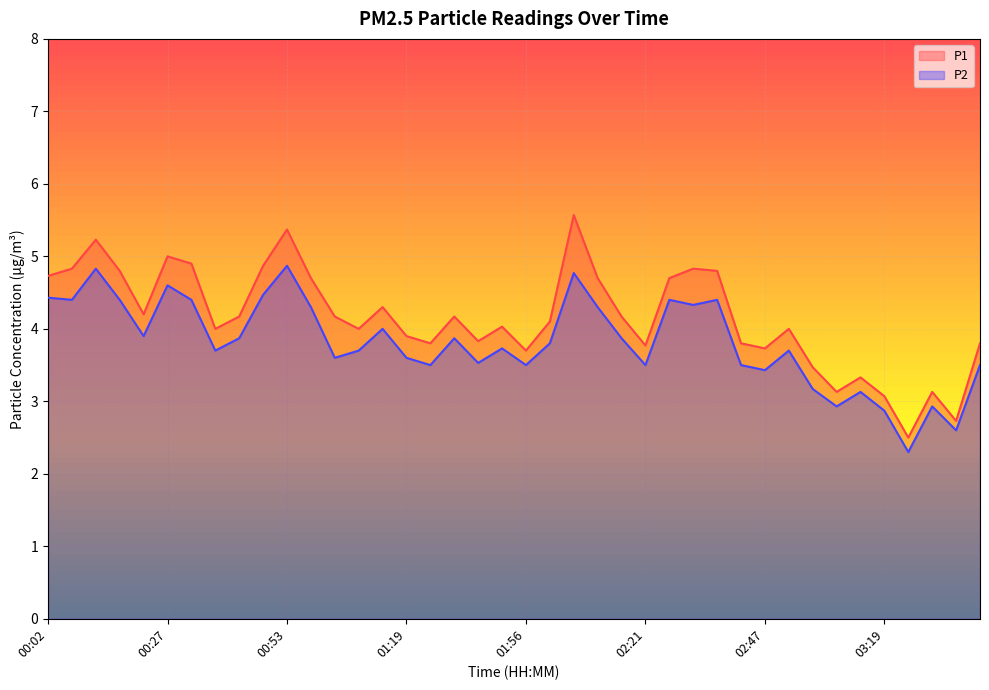

Which series has the largest range (max minus min)?

P1